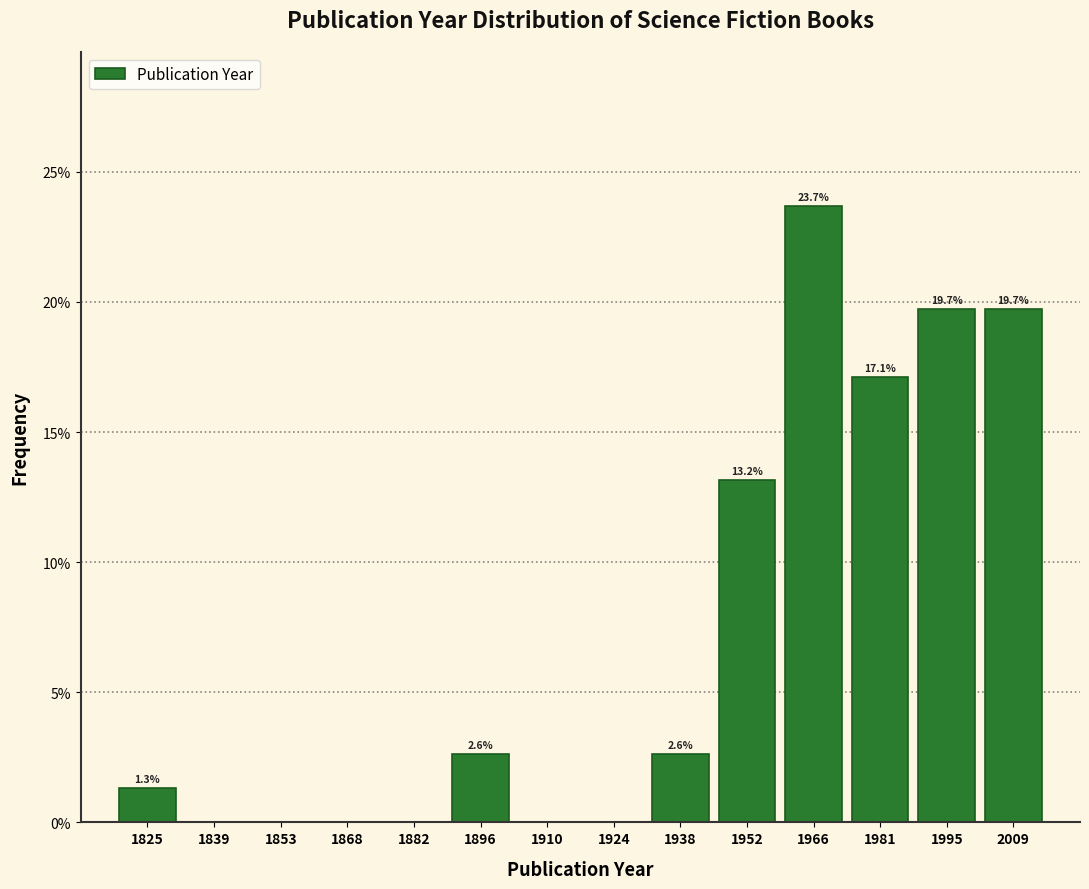

Over which range of the x-axis is the bar tallest?

1960 to 1974